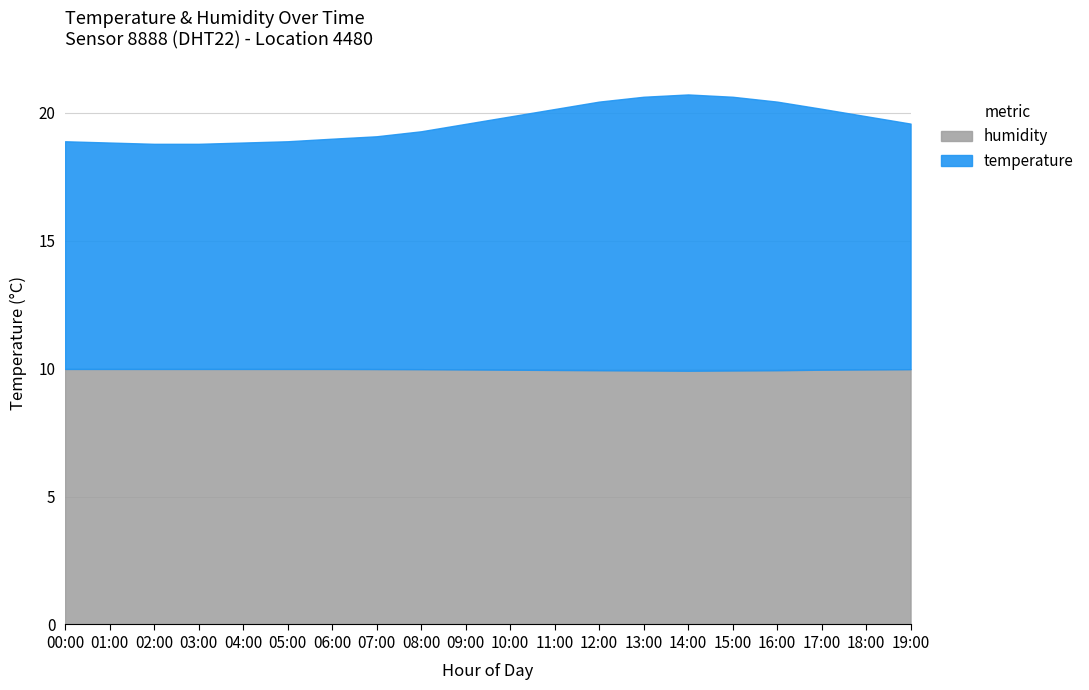

What is the total value across all series at 08:00?

19.3